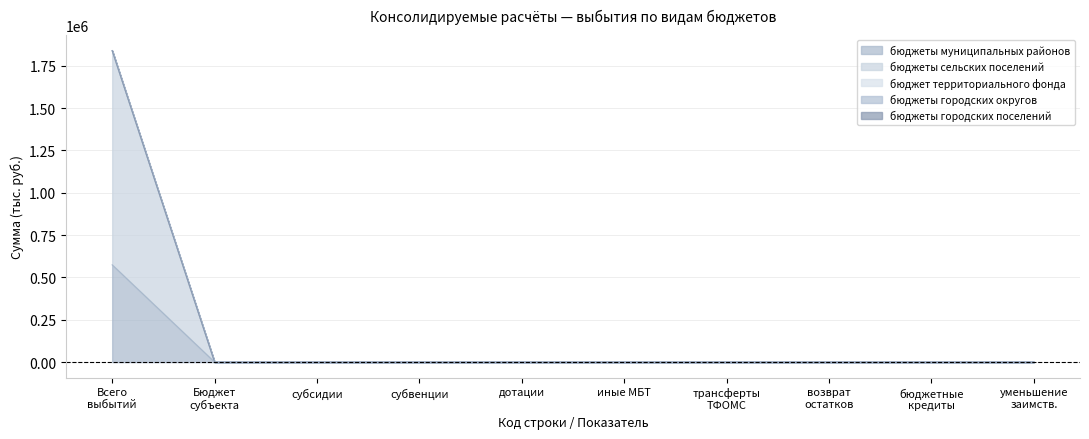

Does the chart have visible grid lines?

Yes